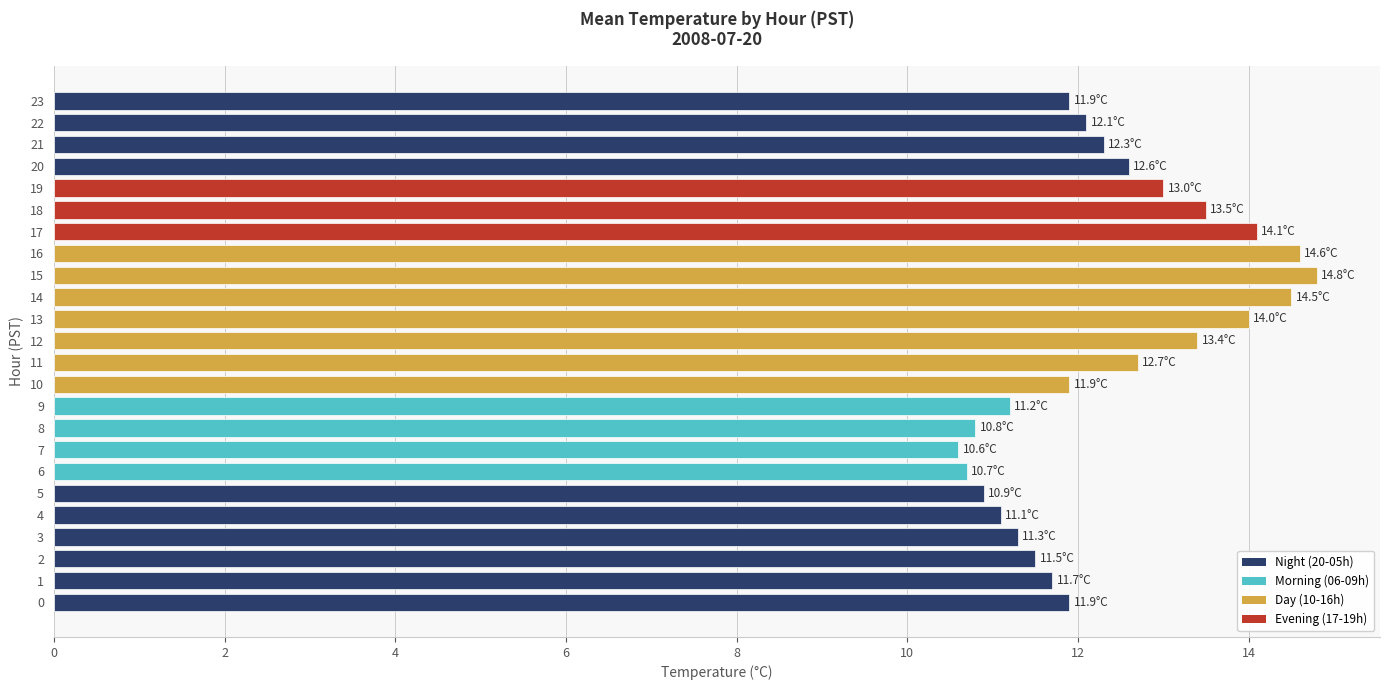

True or false: the data shows 4.0 at 2.

False